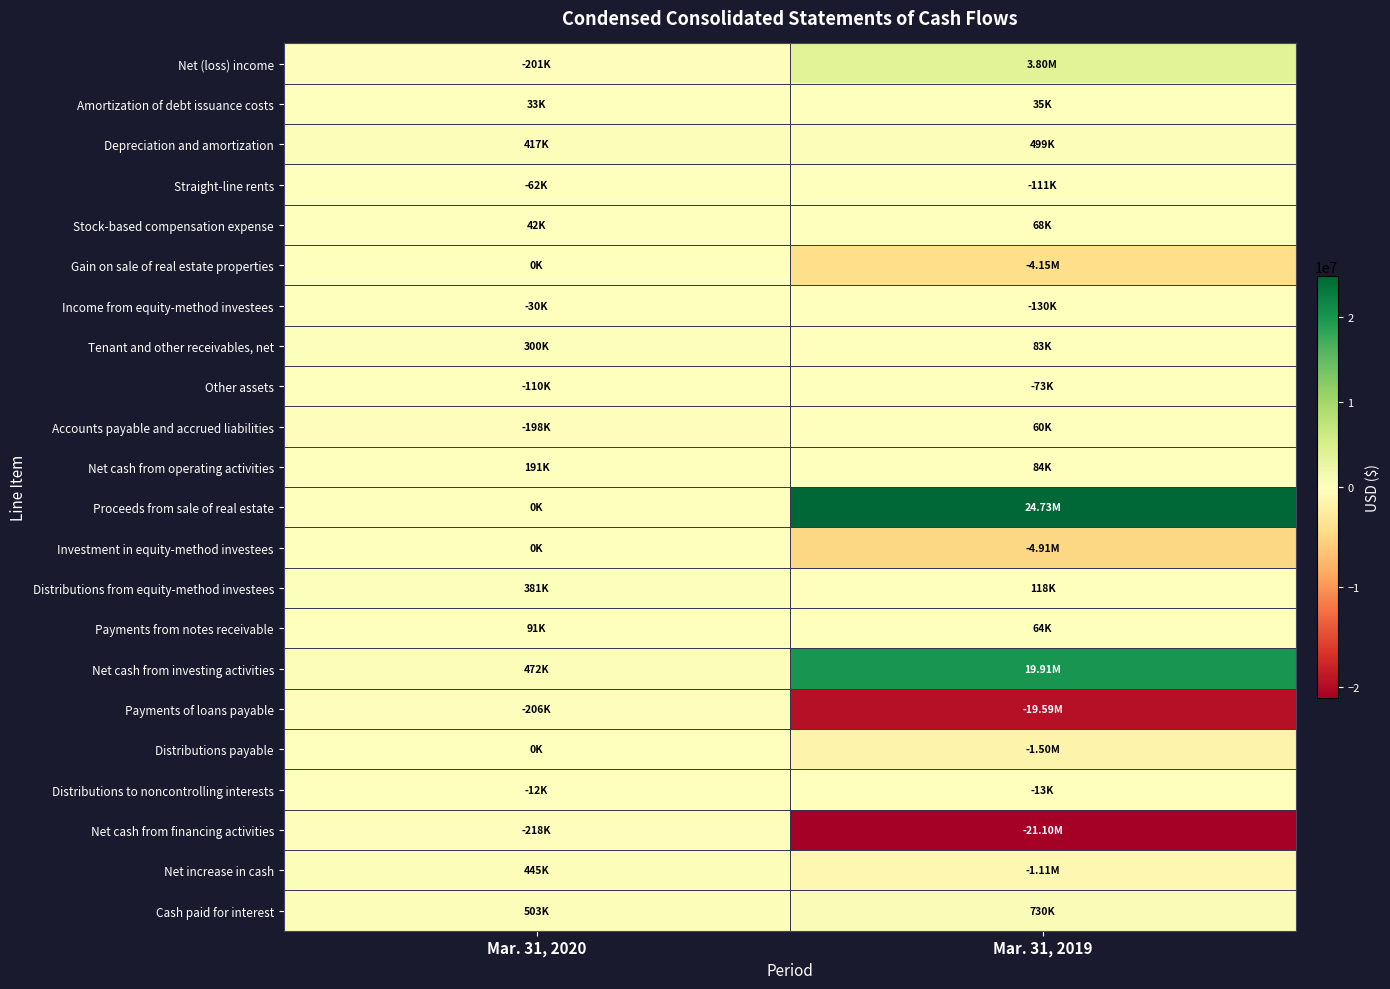

Between Mar. 31, 2019 and Mar. 31, 2020, which is larger?

Mar. 31, 2019